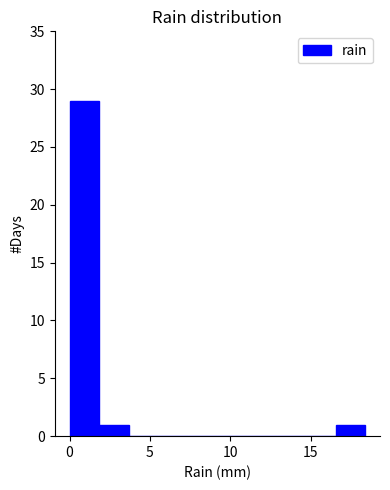

Around what value on the x-axis is the tallest bar? Give the approximate position of its centre, as read against the axis.

1.0